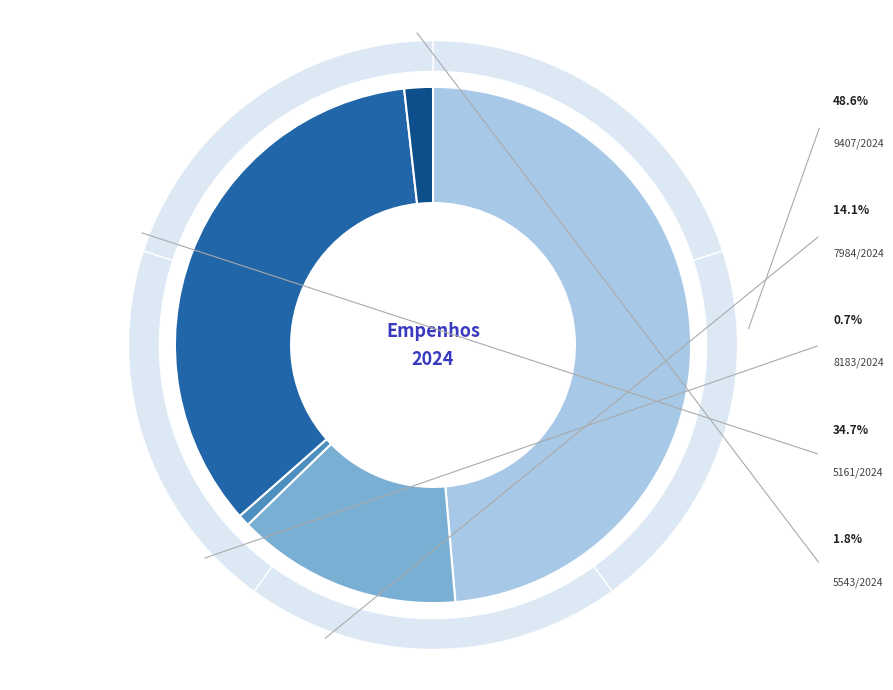

The 7984/2024 slice represents 14% of the pie. True or false?

True